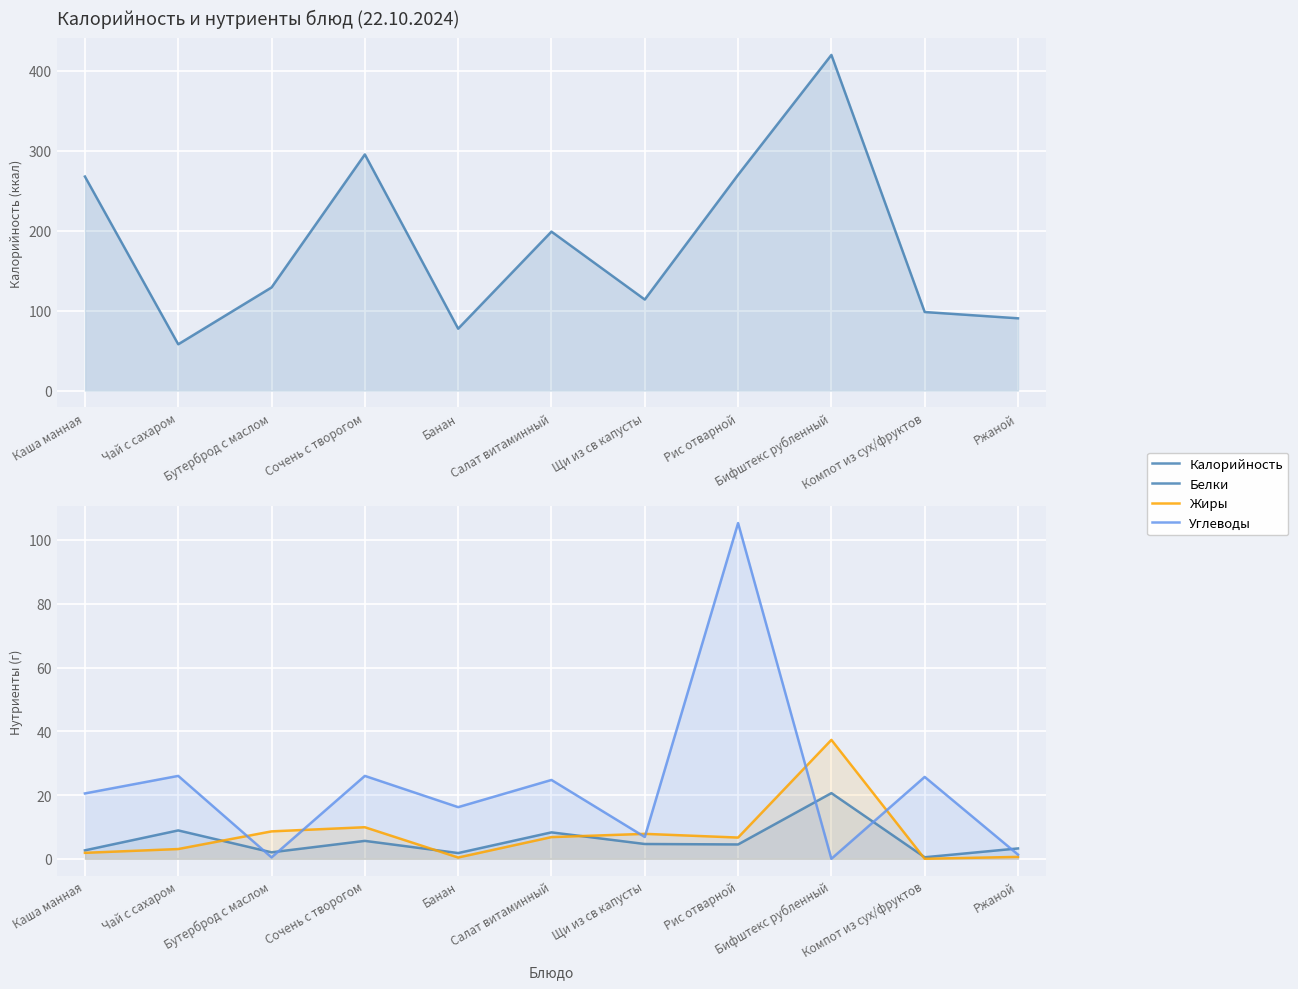

True or false: Жиры and Калорийность intersect in this chart.

False